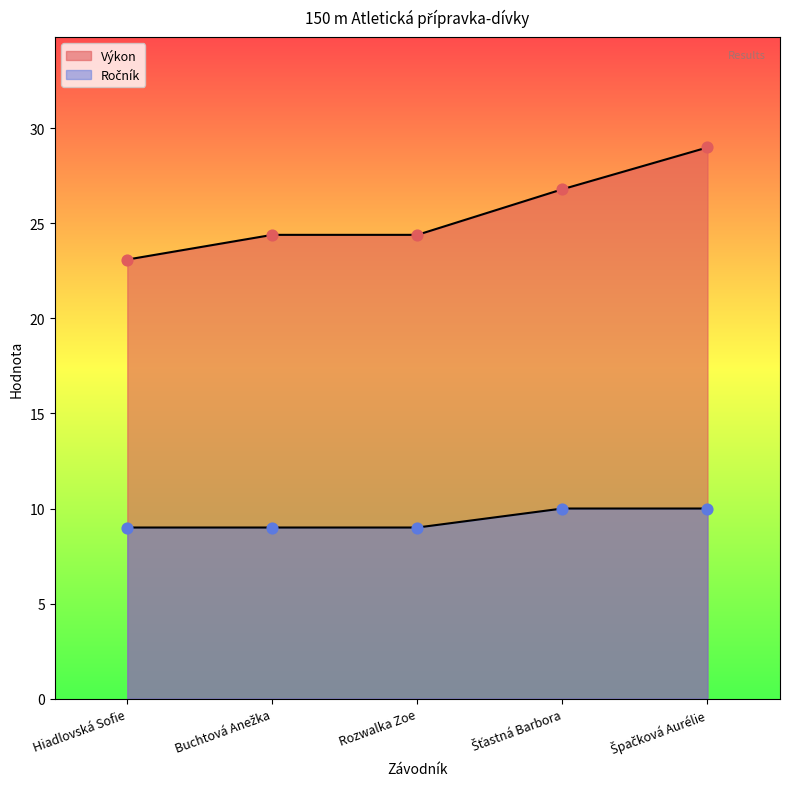

What are all the series names shown in the legend?

Výkon, Ročník